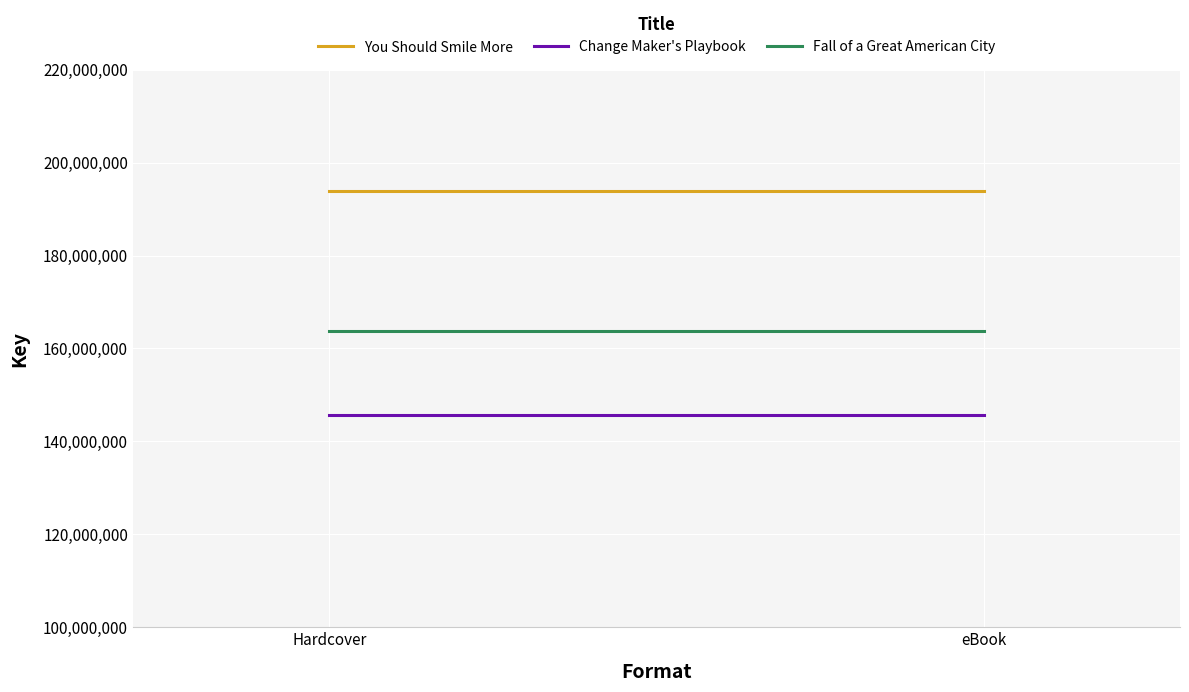

Between eBook and Hardcover, which is larger?

eBook